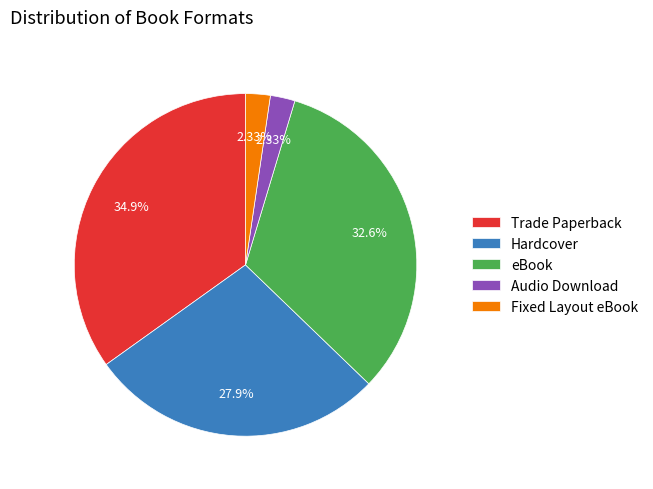

Which slice is the largest?

Trade Paperback